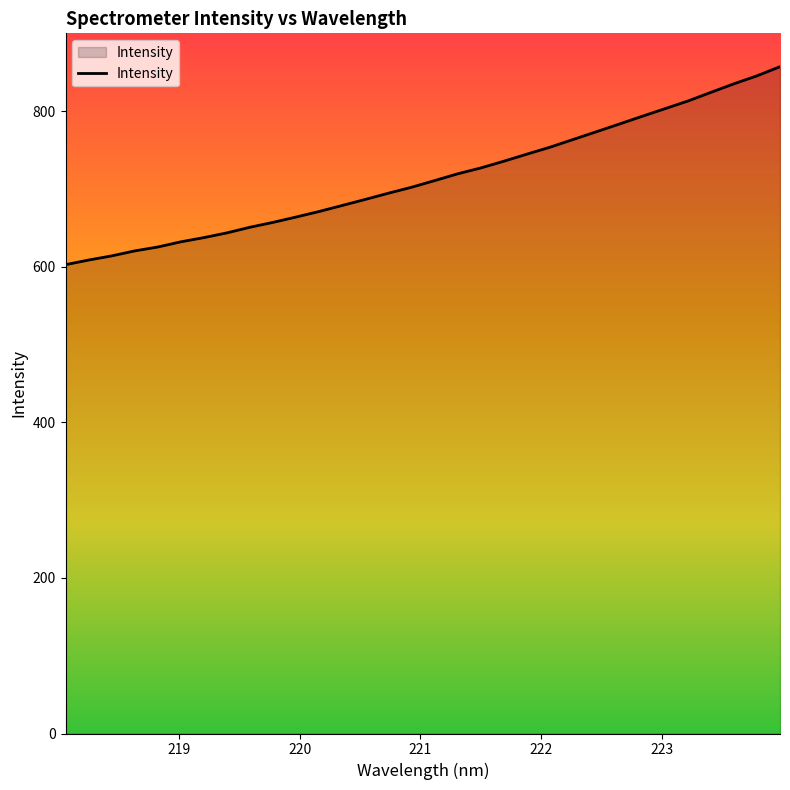

What is the minimum value shown in the chart?

602.9